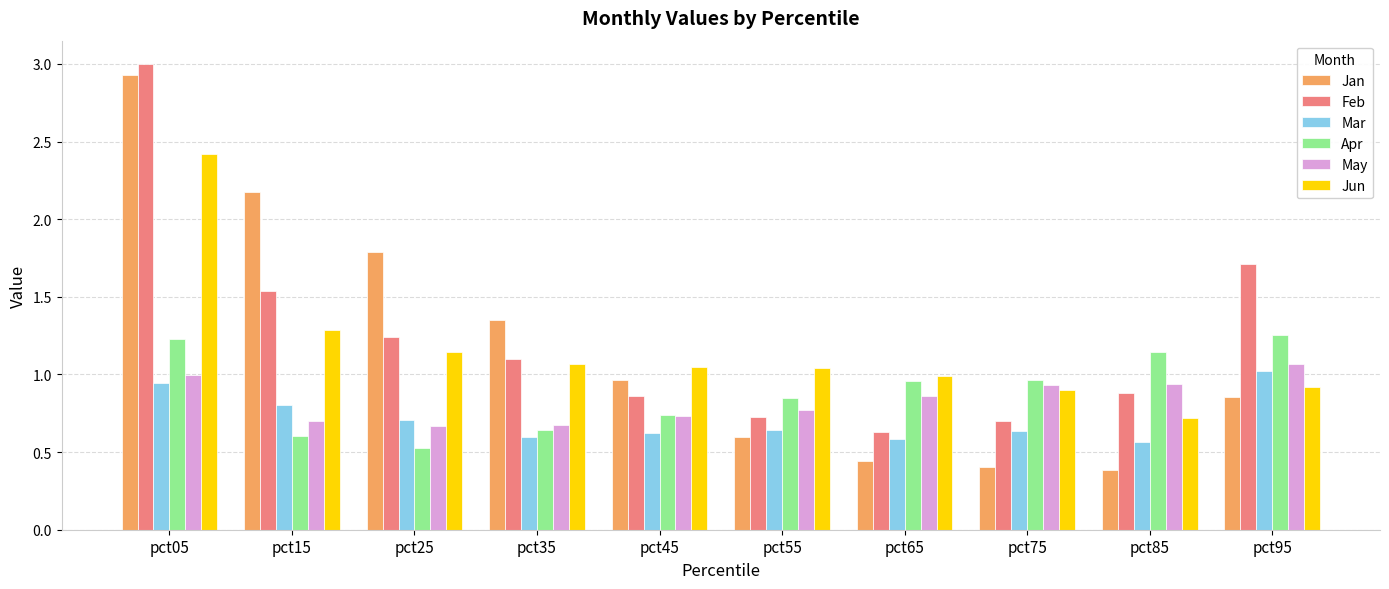

What are all the series names shown in the legend?

Jan, Feb, Mar, Apr, May, Jun